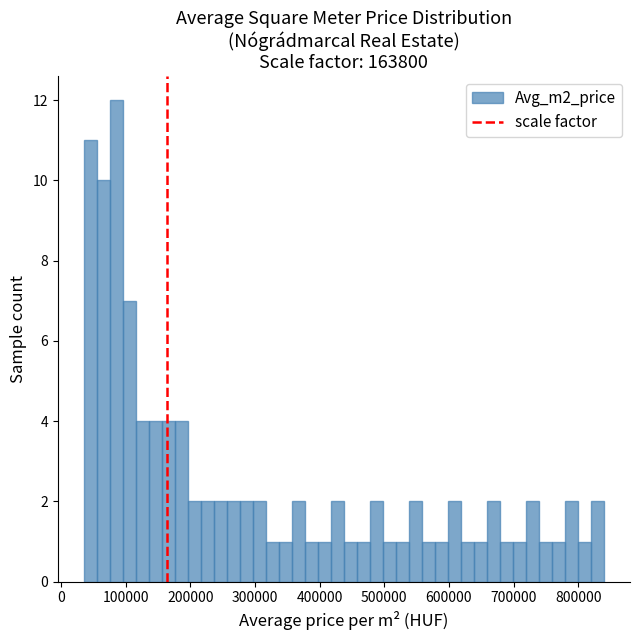

Read against the x-axis, roughly where is the centre of the tallest bar?

90000